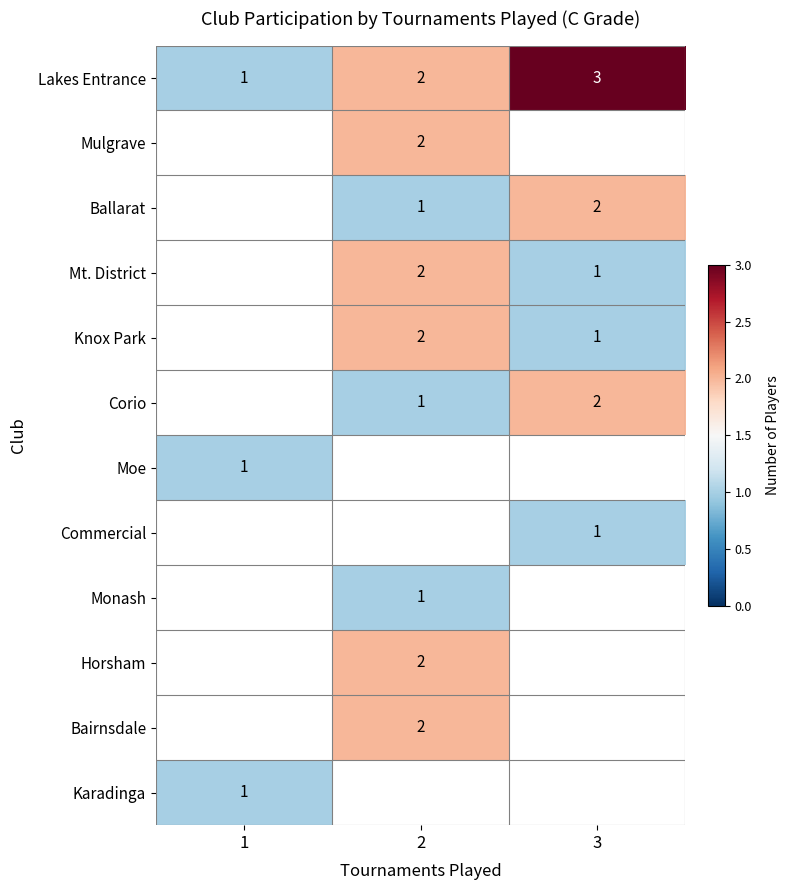

The value of Ballarat at 2 is 0.6. True or false?

False